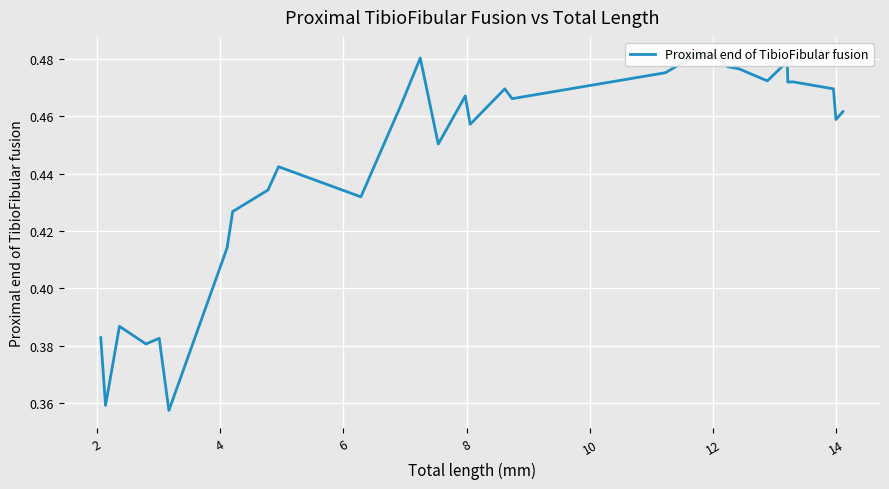

True or false: the data shows 0.6 at 9.

False